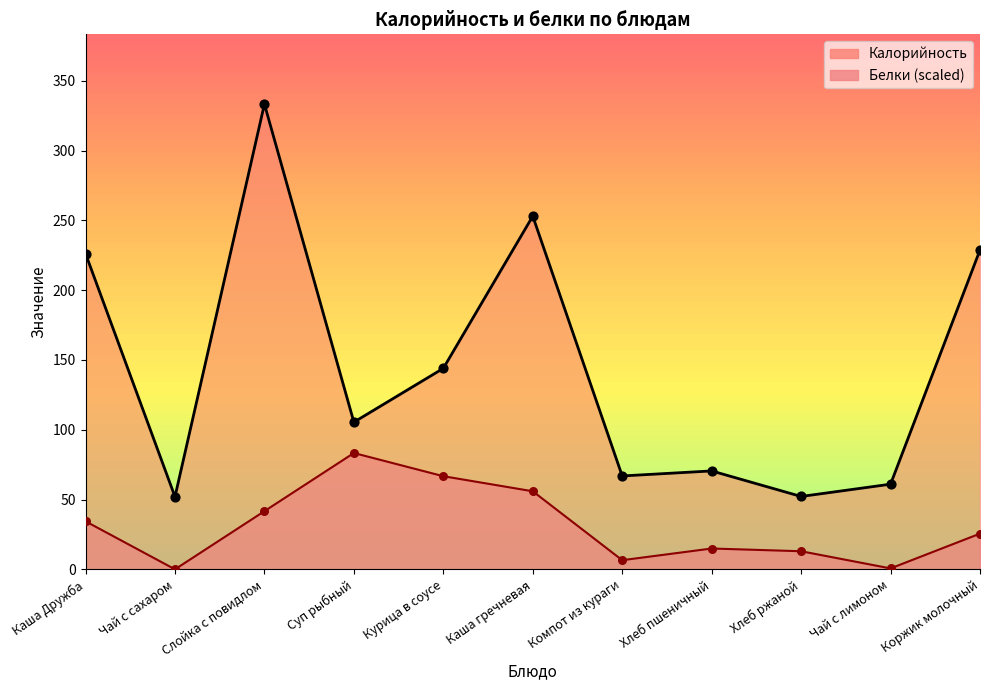

What is the total value across all series at Каша гречневая?

309.0